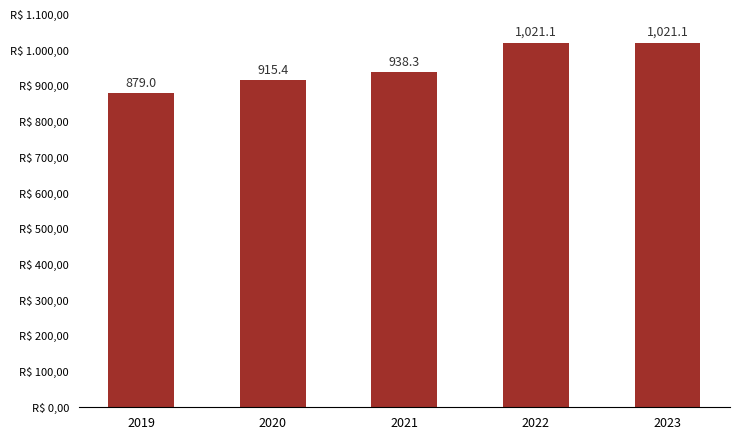

Reading left to right, transcribe all the data shown in this chart.

2019=879.0	2020=915.4	2021=938.3	2022=1021.1	2023=1021.1